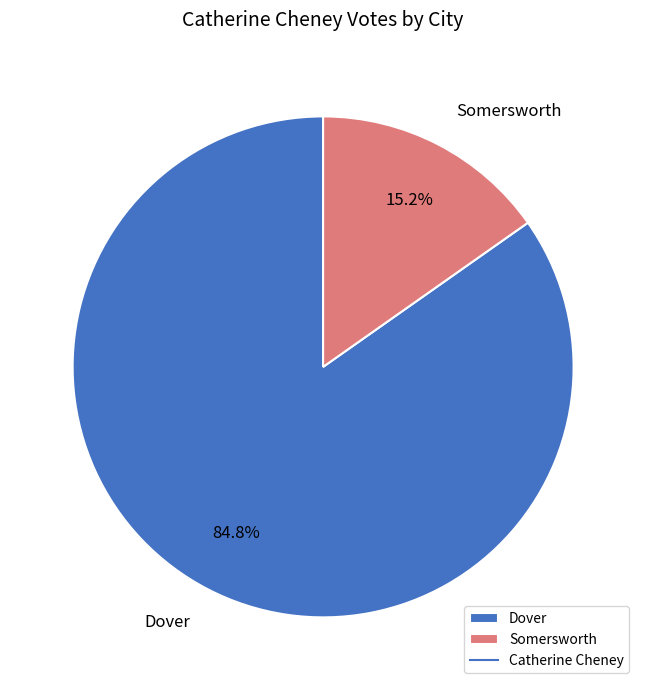

Combined, what portion of the pie is Somersworth and Dover?

100.0%